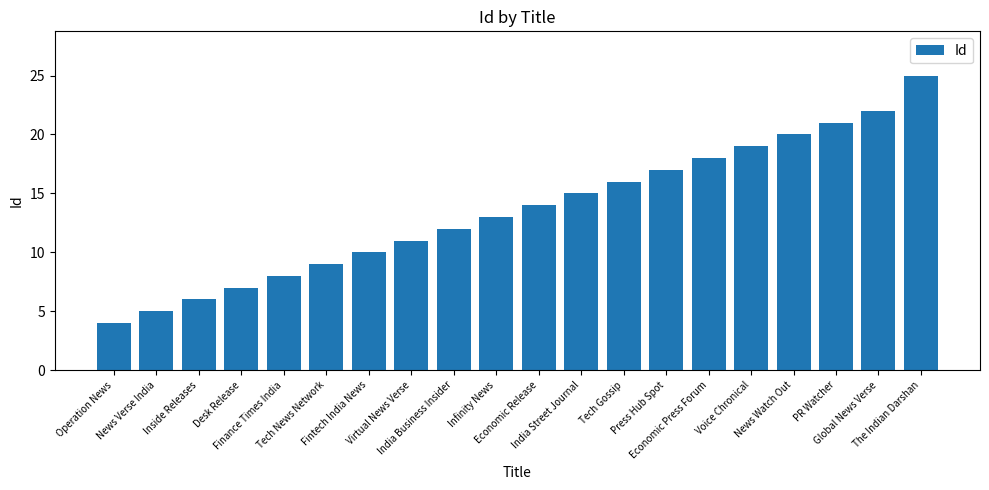

What is the difference between the second highest and second lowest values?

17